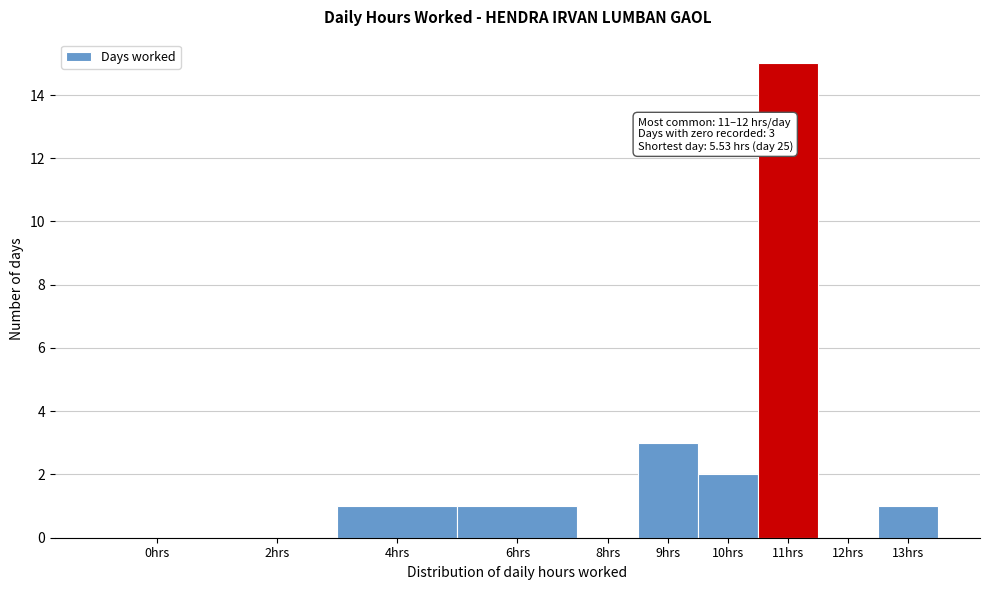

Reading right to left, list all the values displayed in this chart.

13hrs=1	12hrs=0	11hrs=15	10hrs=2	9hrs=3	8hrs=0	6hrs=1	4hrs=1	2hrs=0	0hrs=0